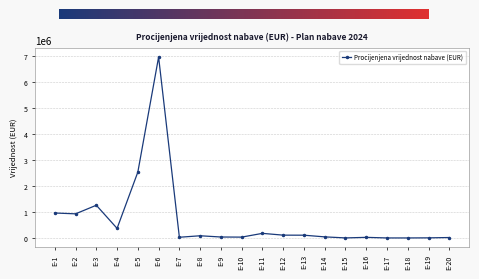

At which label does the data first exceed 87500?

E-1